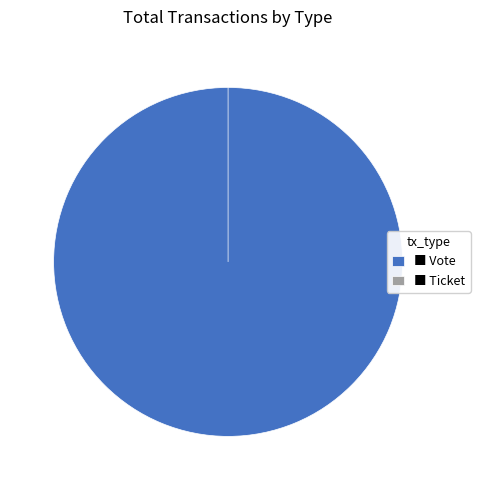

What is the change in value from Vote to Ticket?

-1